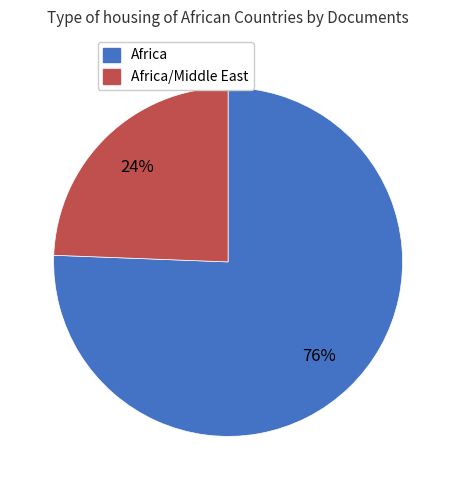

To the nearest percent, what is the average slice percentage?

50%